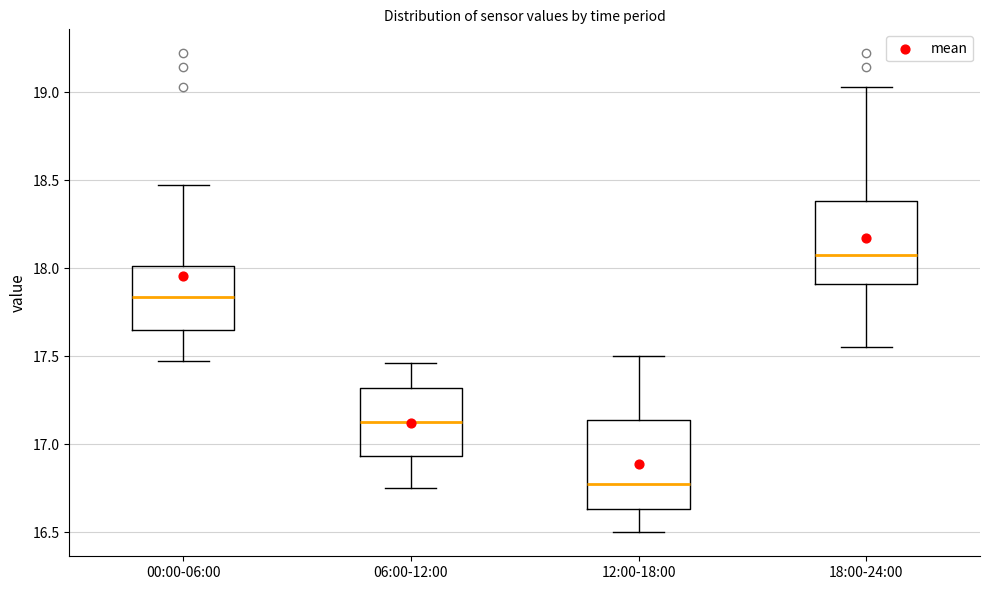

Reading left to right, transcribe this box plot: for each box, give where its median line is, the range the box spans, and where its two whiskers end, as read against the y-axis. The values are not printed on the chart, so give them approximately, as read against the axis.

00:00-06:00: median 17.85, box 17.65 to 18.00, whiskers 17.45 to 18.45
06:00-12:00: median 17.15, box 16.95 to 17.30, whiskers 16.75 to 17.45
12:00-18:00: median 16.80, box 16.65 to 17.15, whiskers 16.50 to 17.50
18:00-24:00: median 18.10, box 17.90 to 18.40, whiskers 17.55 to 19.05